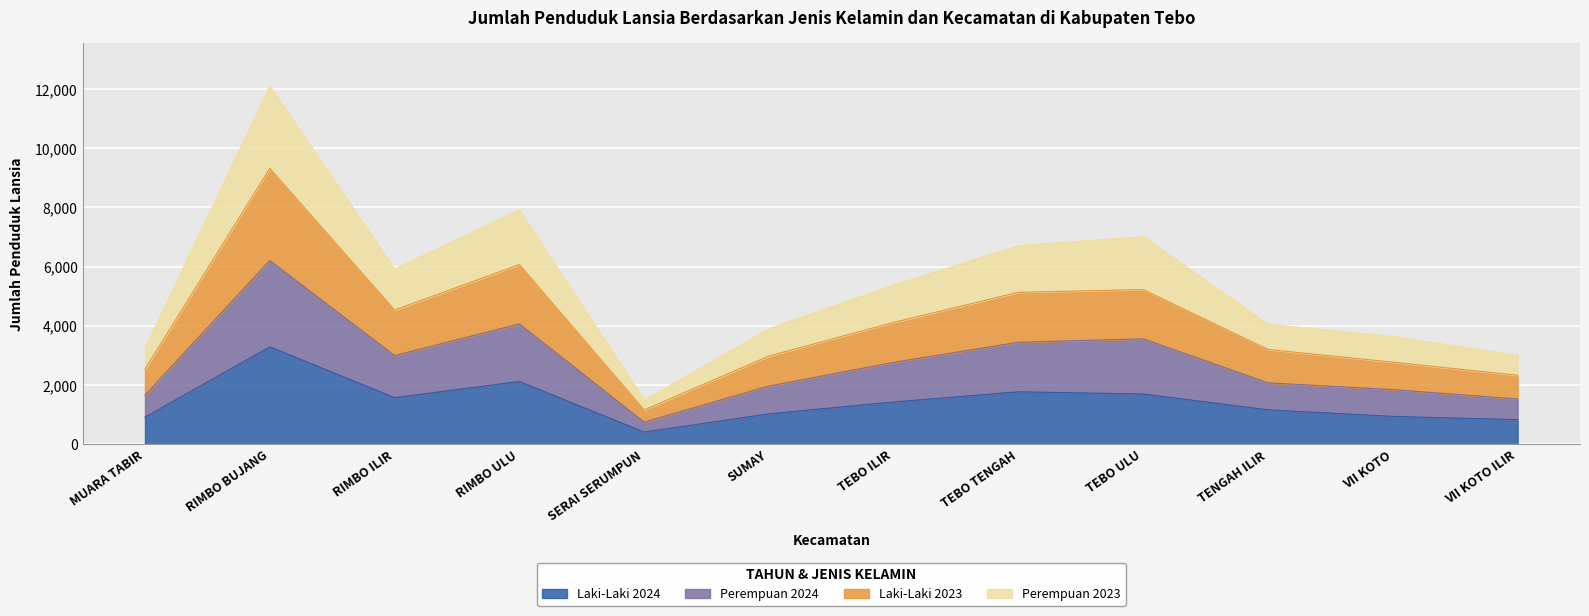

At which label does Laki-Laki 2024 reach its minimum?

SERAI SERUMPUN